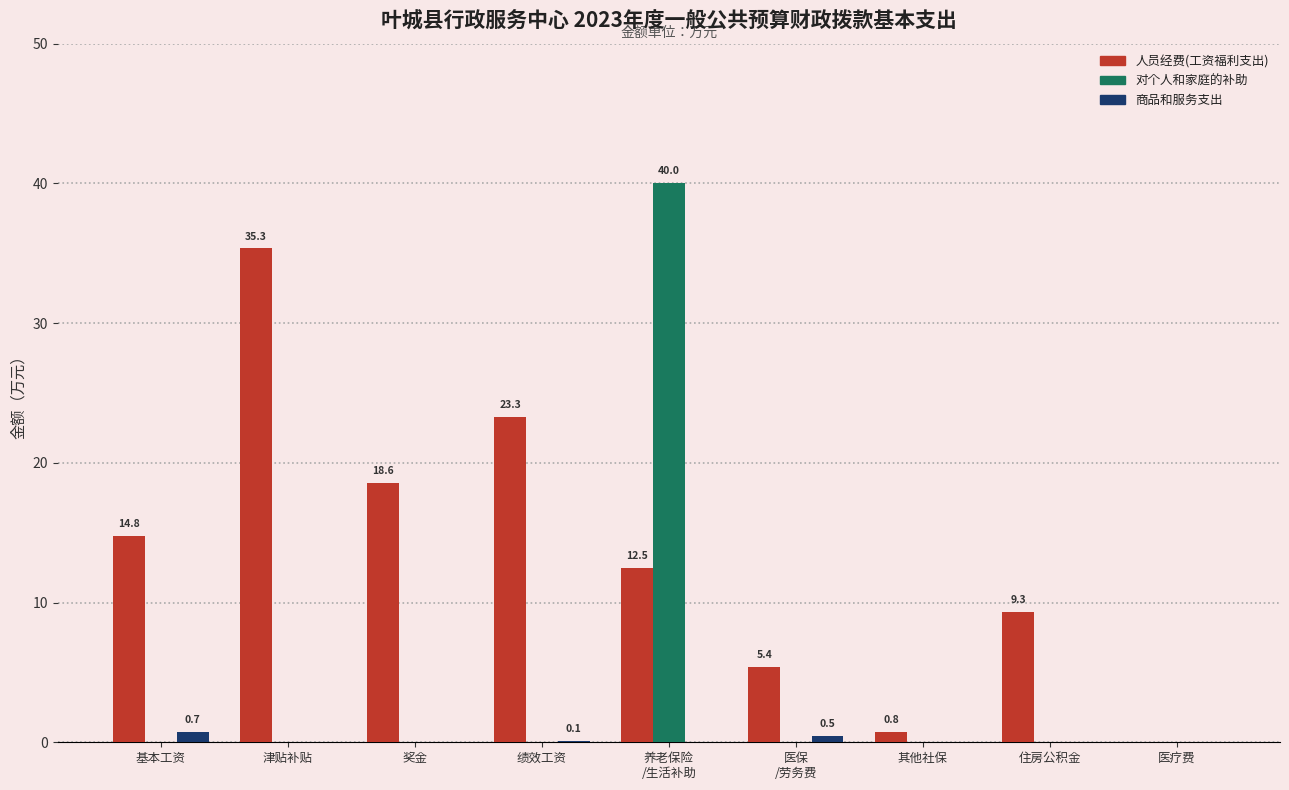

Count the number of categories in the chart.

9